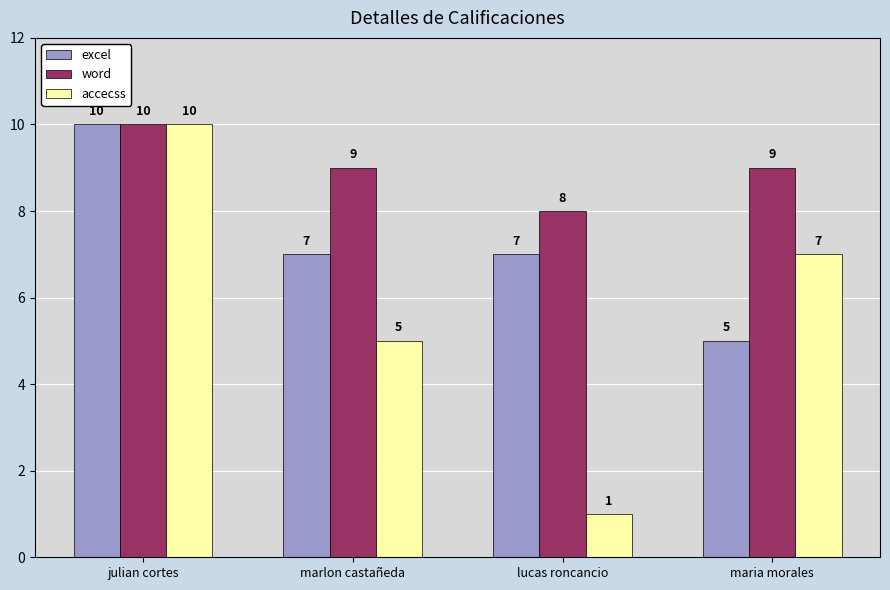

Reading left to right, extract all data points from this chart.

excel: julian cortes=10	marlon castañeda=7	lucas roncancio=7	maria morales=5
word: julian cortes=10	marlon castañeda=9	lucas roncancio=8	maria morales=9
accecss: julian cortes=10	marlon castañeda=5	lucas roncancio=1	maria morales=7